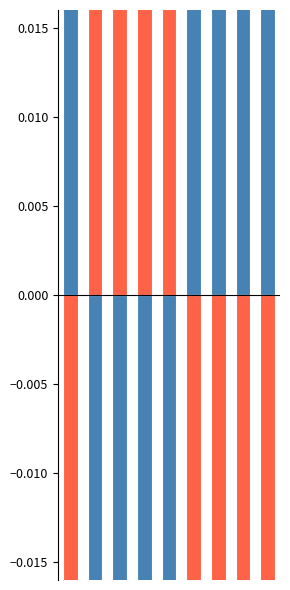

Reading left to right, extract all data points from this chart.

Latitude deviation: 0=0.0	1=-0.0	2=-0.0	3=-0.0	4=-0.0	5=0.0	6=0.0	7=0.0	8=0.0
Longitude deviation: 0=-0.1	1=0.1	2=0.1	3=0.1	4=0.1	5=-0.1	6=-0.1	7=-0.1	8=-0.1